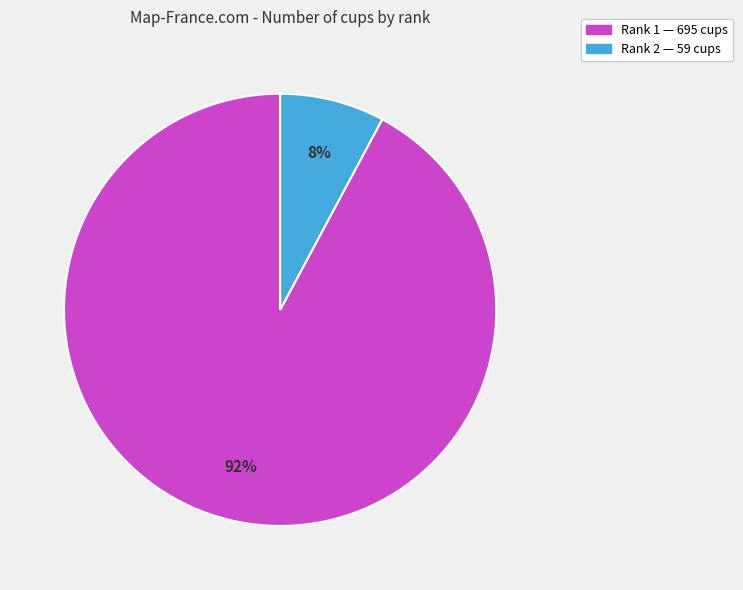

Does any single category account for the majority?

Yes